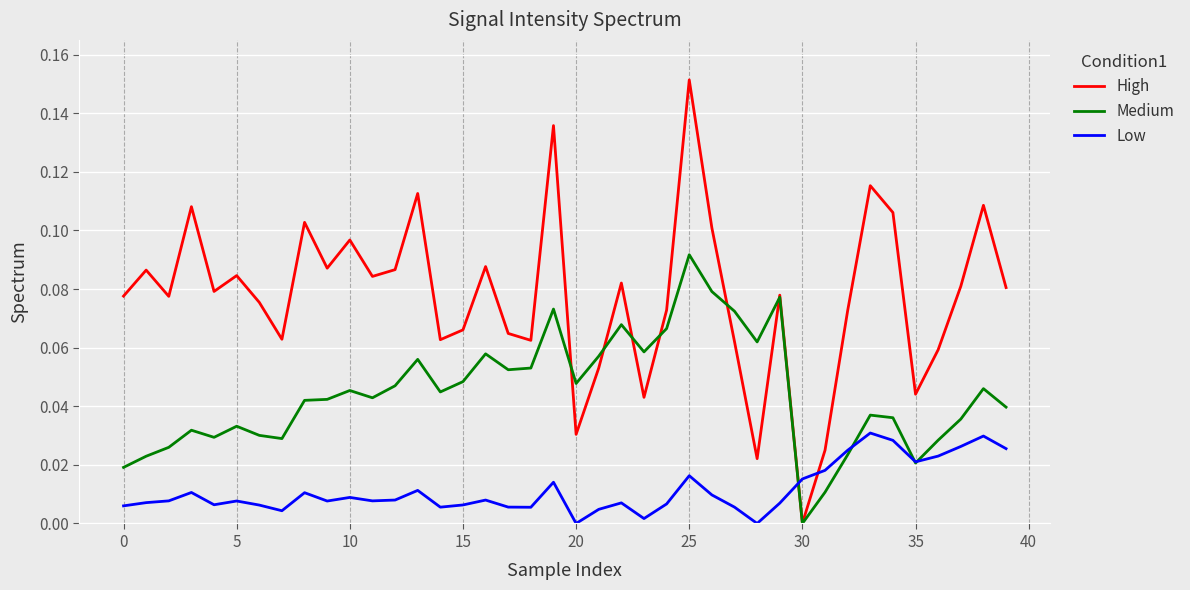

Which series ends up on top after the final intersection of Low and Medium?

Medium